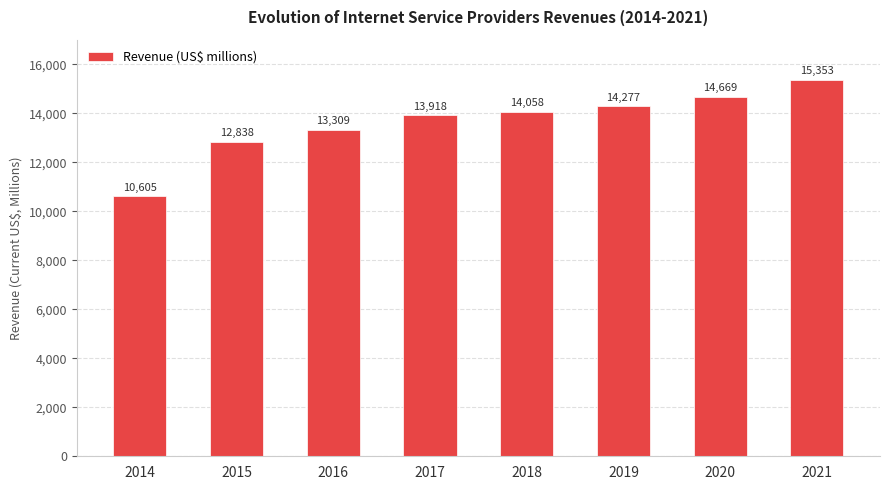

At which label is the value closest to 12978?

2015